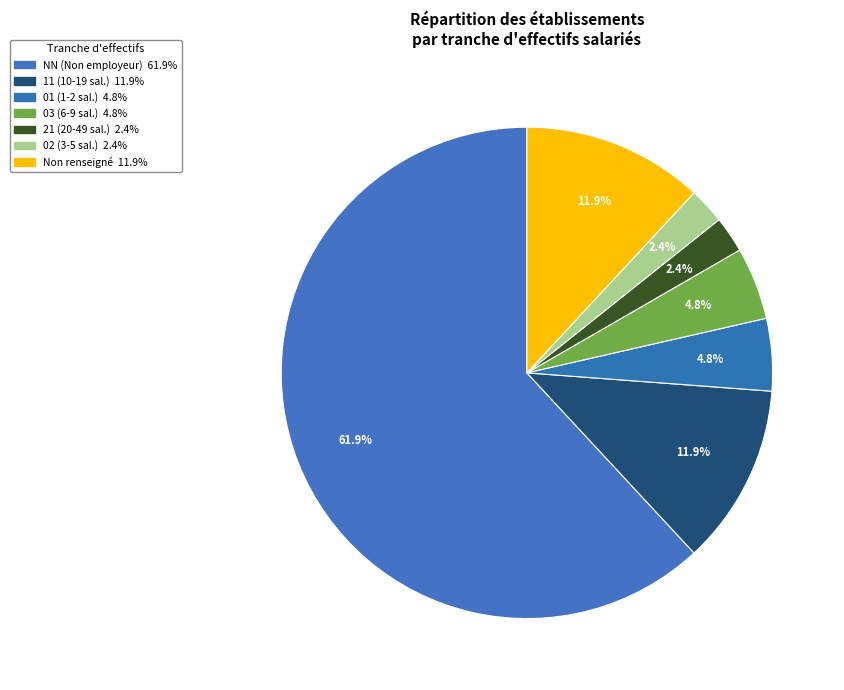

How many slices are in this pie chart?

7